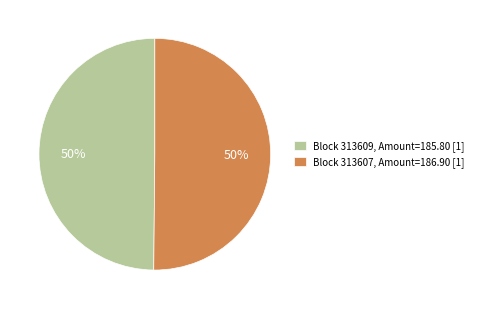

Do Block 313607, Amount=186.90 [1] and Block 313609, Amount=185.80 [1] together represent more than half of the pie?

Yes